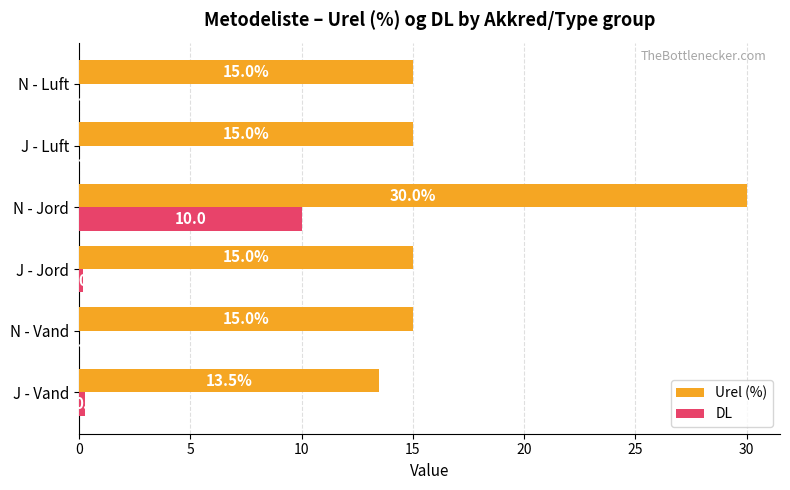

Count the number of categories in the chart.

6